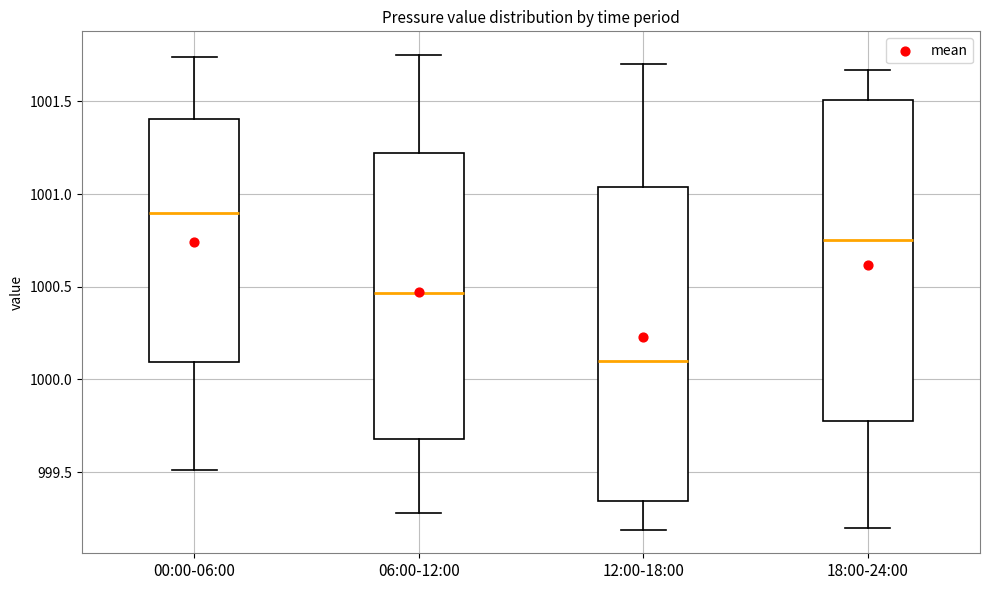

Reading left to right, read every box against the y-axis: the position of its median line, the range the box covers, and the ends of its whiskers. The values are not printed on the chart, so give them approximately, as read against the axis.

00:00-06:00: median 1000.90, box 1000.10 to 1001.40, whiskers 999.50 to 1001.75
06:00-12:00: median 1000.45, box 999.70 to 1001.20, whiskers 999.30 to 1001.75
12:00-18:00: median 1000.10, box 999.35 to 1001.05, whiskers 999.20 to 1001.70
18:00-24:00: median 1000.75, box 999.80 to 1001.50, whiskers 999.20 to 1001.65